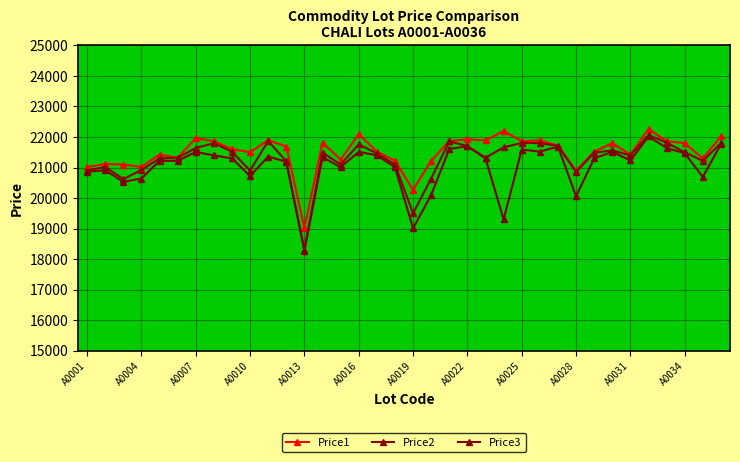

What is the value of the Price3 point at the 3rd from the left?

20532